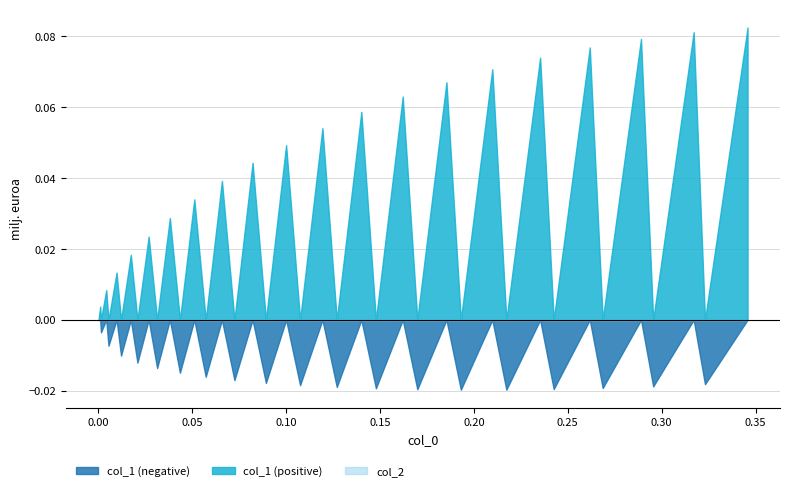

How many intersections are there between col_1 and col_2?

38